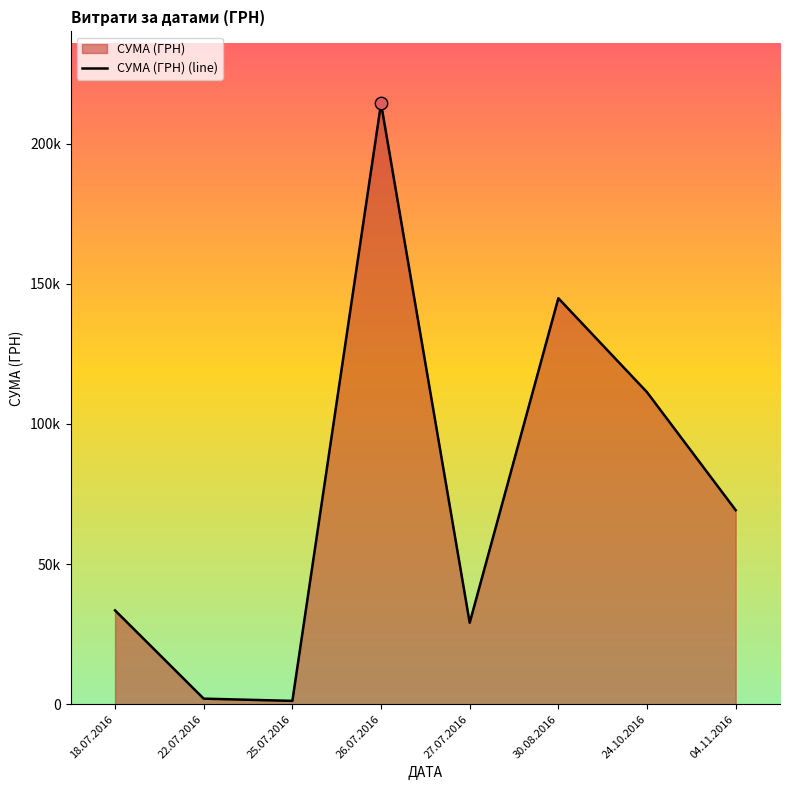

Between 04.11.2016 and 18.07.2016, which is larger?

04.11.2016